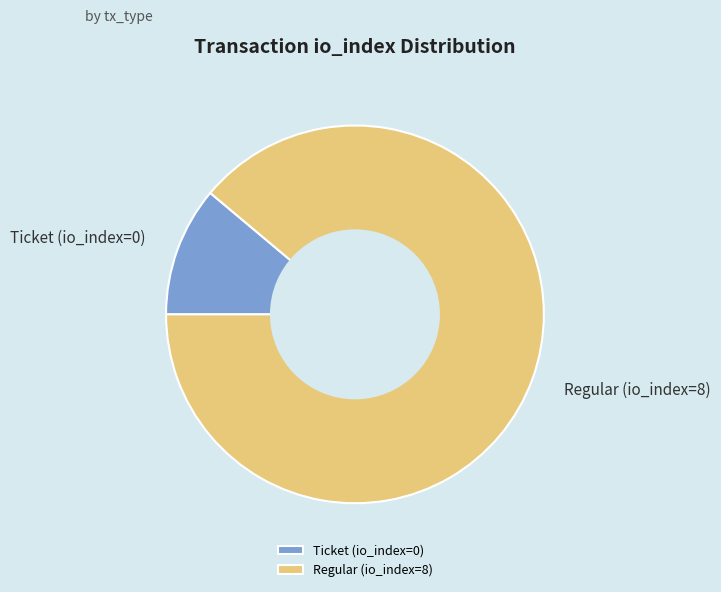

Approximately how many times larger is the value at Regular (io_index=8) compared to Ticket (io_index=0)?

8.0